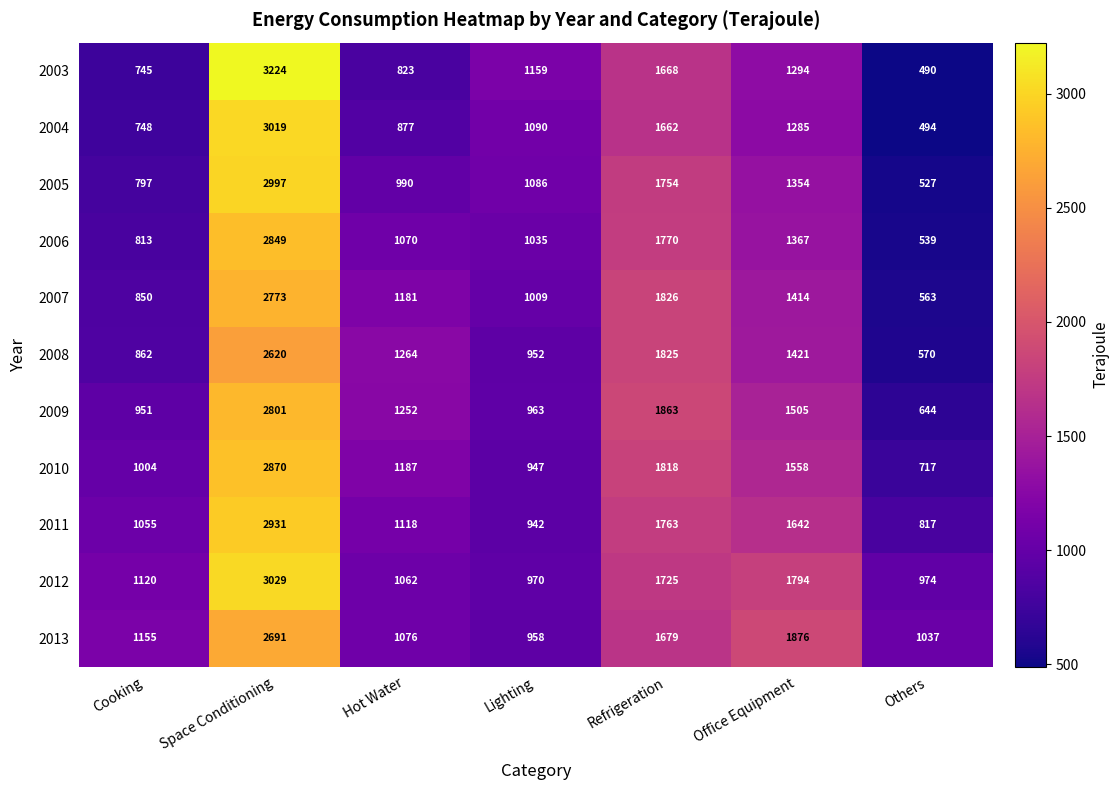

What is the average value of the 2009 series?

1426